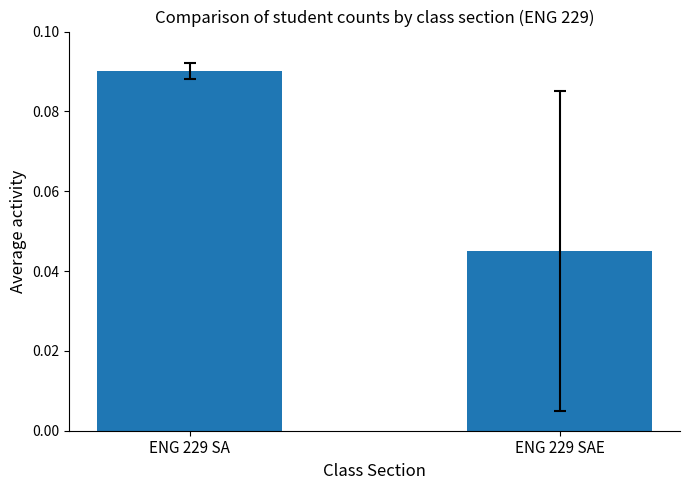

Does the chart contain stacked bars?

No